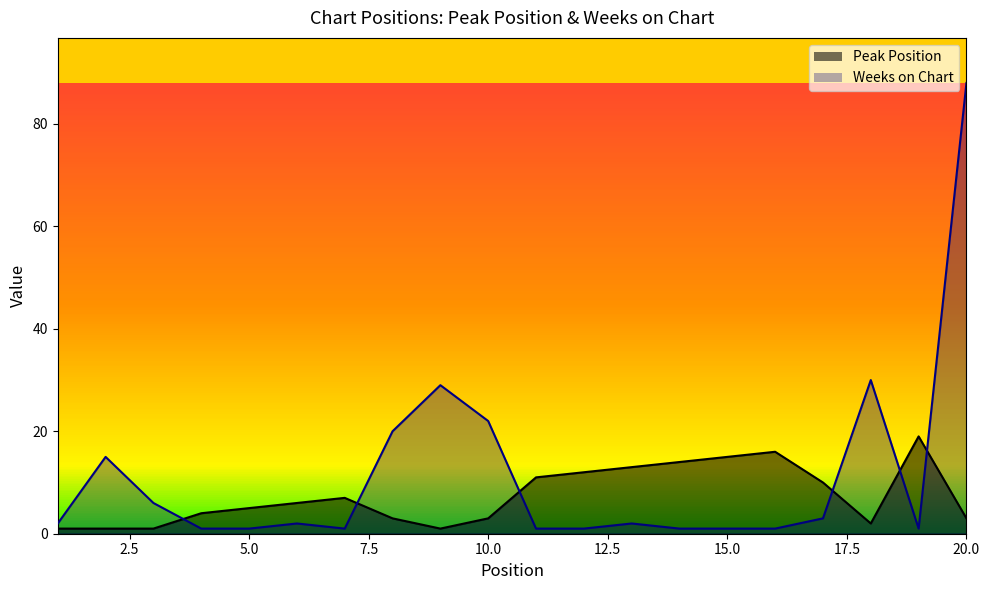

Reading left to right, list all the values displayed in this chart.

Peak Position: 1=1	2=1	3=1	4=4	5=5	6=6	7=7	8=3	9=1	10=3	11=11	12=12	13=13	14=14	15=15	16=16	17=10	18=2	19=19	20=3
Weeks on Chart: 1=2	2=15	3=6	4=1	5=1	6=2	7=1	8=20	9=29	10=22	11=1	12=1	13=2	14=1	15=1	16=1	17=3	18=30	19=1	20=88